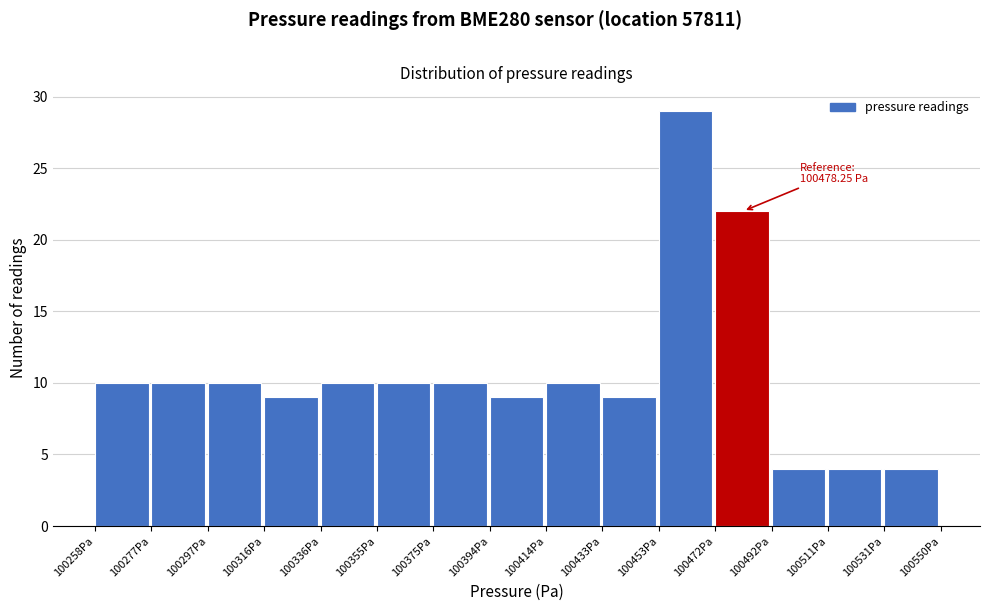

Which range on the x-axis has the tallest bar?

100452 to 100472